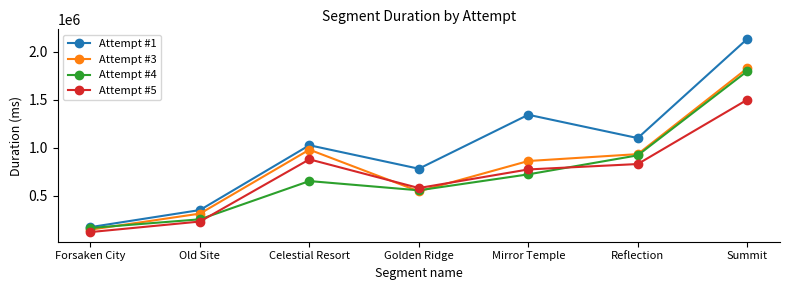

Reading right to left, transcribe all the data shown in this chart.

Attempt #1: Summit=2132786	Reflection=1102223	Mirror Temple=1344757	Golden Ridge=783618	Celestial Resort=1027744	Old Site=353821	Forsaken City=176317
Attempt #3: Summit=1827352	Reflection=935359	Mirror Temple=863737	Golden Ridge=548409	Celestial Resort=981794	Old Site=316704	Forsaken City=149732
Attempt #4: Summit=1797545	Reflection=922745	Mirror Temple=724979	Golden Ridge=559002	Celestial Resort=655212	Old Site=257457	Forsaken City=167430
Attempt #5: Summit=1500734	Reflection=832316	Mirror Temple=776095	Golden Ridge=582712	Celestial Resort=881139	Old Site=234307	Forsaken City=124810